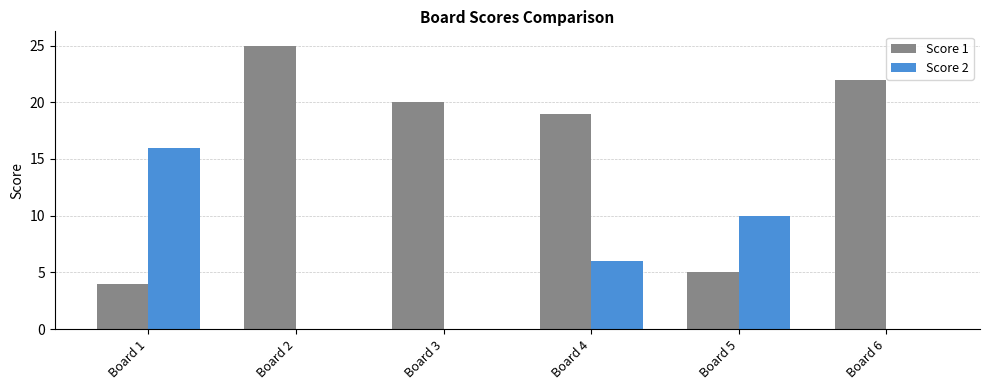

How many groups of bars are there?

6